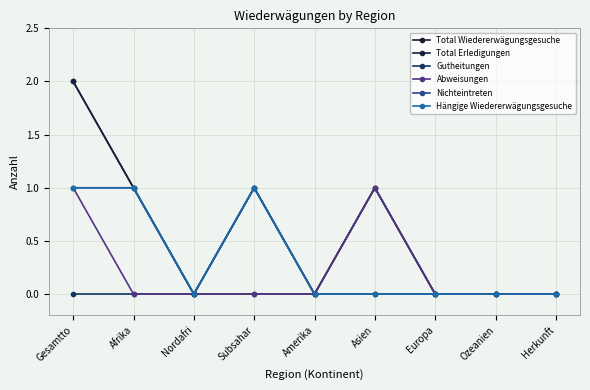

Is this an area chart (filled region under the line)?

No